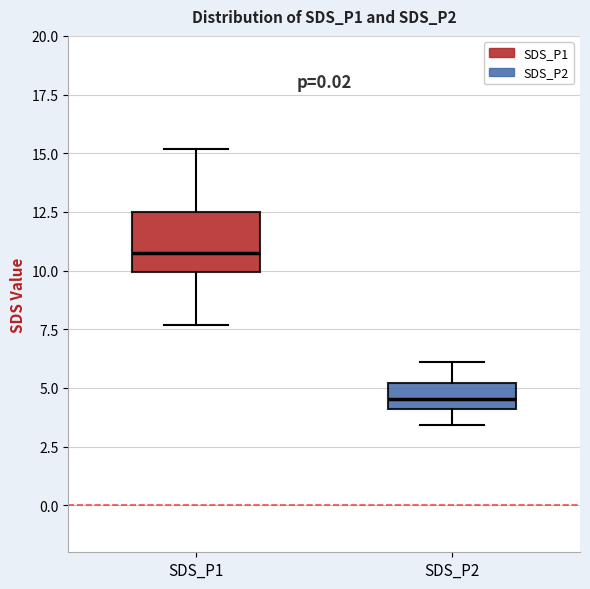

Reading left to right, transcribe this box plot: for each box, give where its median line is, the range the box spans, and where its two whiskers end, as read against the y-axis. The values are not printed on the chart, so give them approximately, as read against the axis.

SDS_P1: median 11.0, box 10.0 to 12.5, whiskers 7.5 to 15.0
SDS_P2: median 4.5, box 4.0 to 5.0, whiskers 3.5 to 6.0